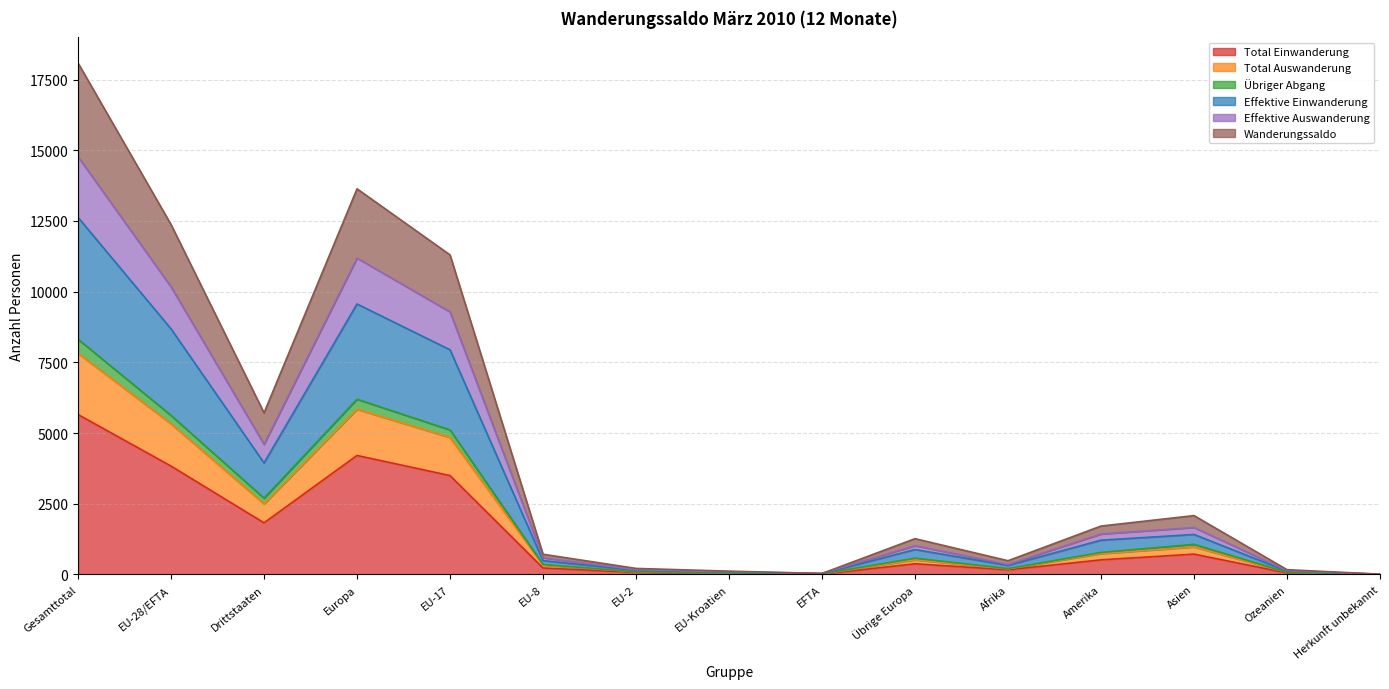

What value does the Übriger Abgang series have at Ozeanien, to the nearest 10?

70